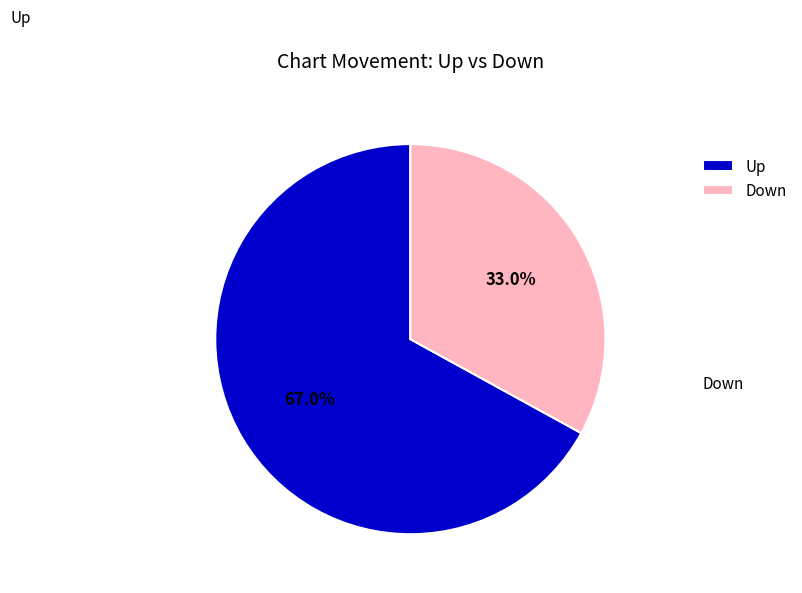

What percentage do Up and Down together represent?

100.0%